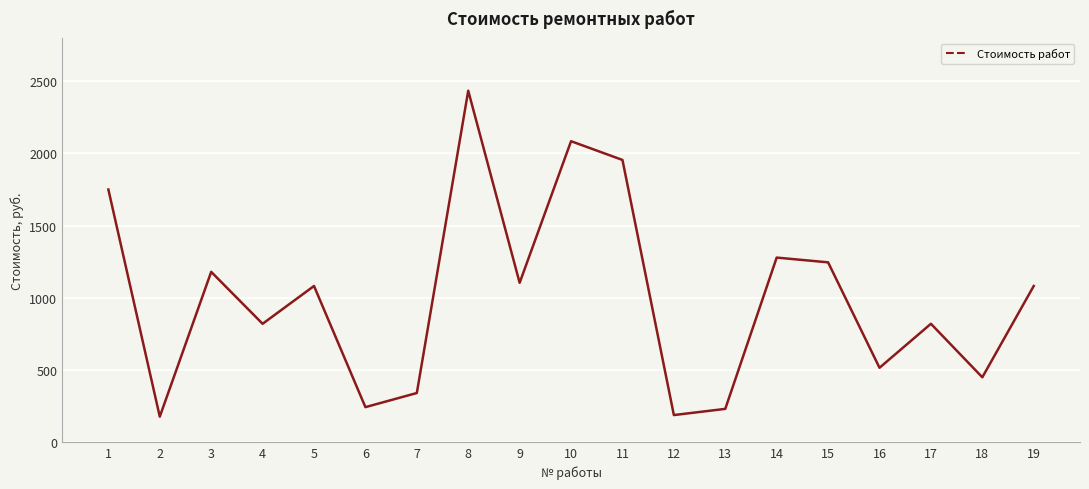

Between 17 and 3, which is larger?

3